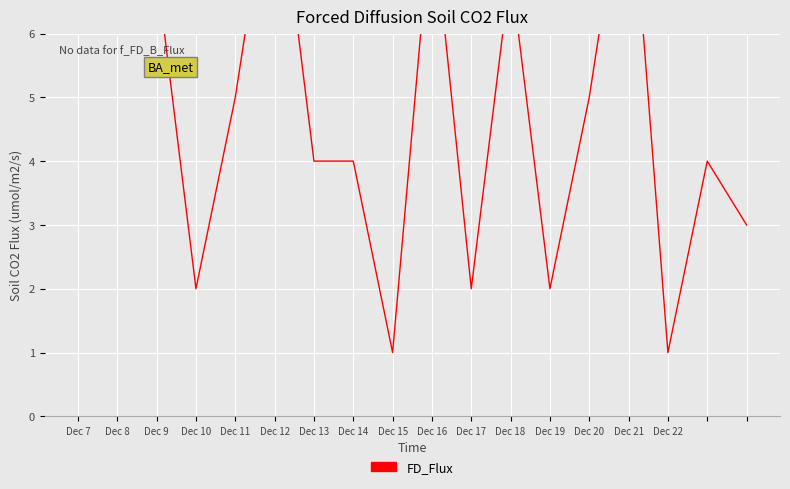

How many series are shown in this chart?

1